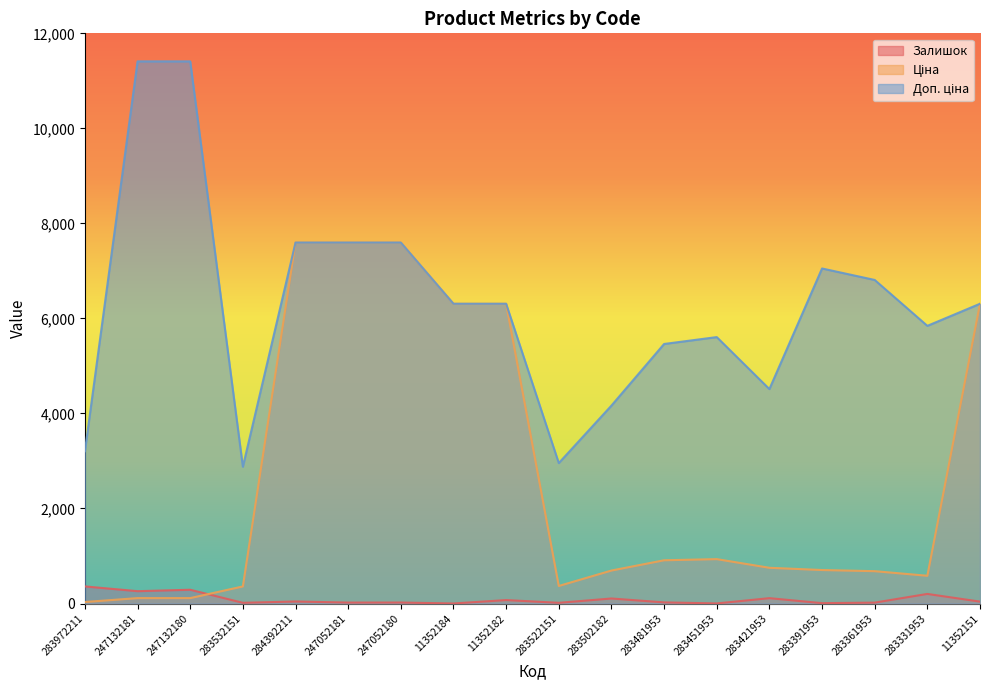

Reading right to left, list all the values displayed in this chart.

Залишок: 40.0	202.0	19.0	8.0	113.0	2.0	24.0	106.0	15.0	73.0	1.0	21.0	20.0	43.0	15.0	290.0	260.0	360.0
Ціна: 6308.8	584.4	681.0	705.1	752.2	934.5	910.4	694.3	369.5	6308.8	6308.8	7596.5	7596.5	7596.5	359.9	114.1	114.1	32.0
Доп. ціна: 6308.8	5843.9	6809.8	7051.3	4513.3	5607.2	5462.3	4165.6	2955.8	6308.8	6308.8	7596.5	7596.5	7596.5	2878.8	11410.0	11410.0	3205.0